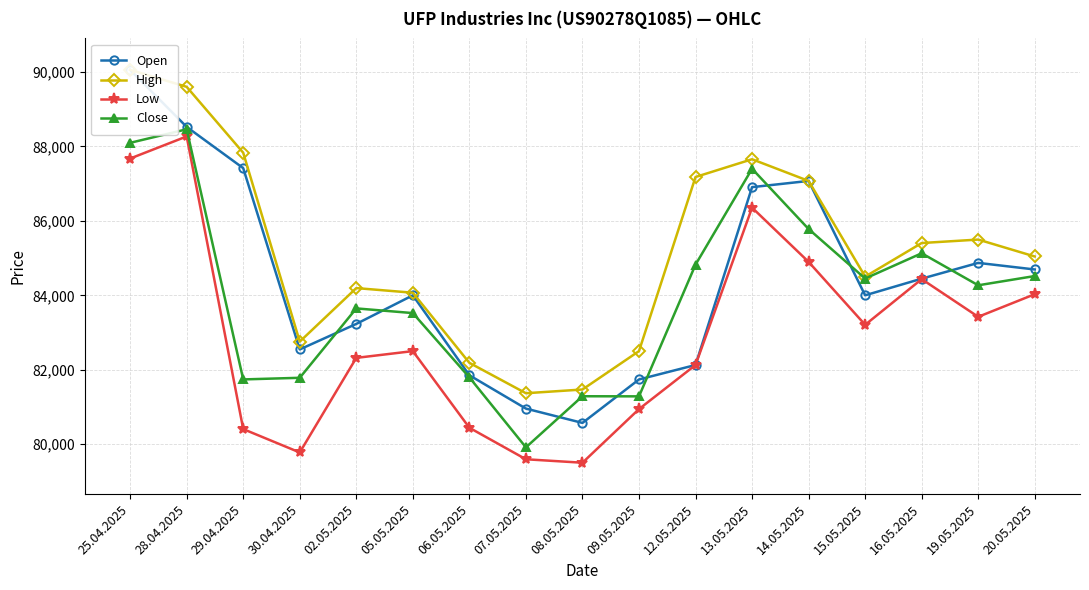

How many values in the High series are below 85043?

8